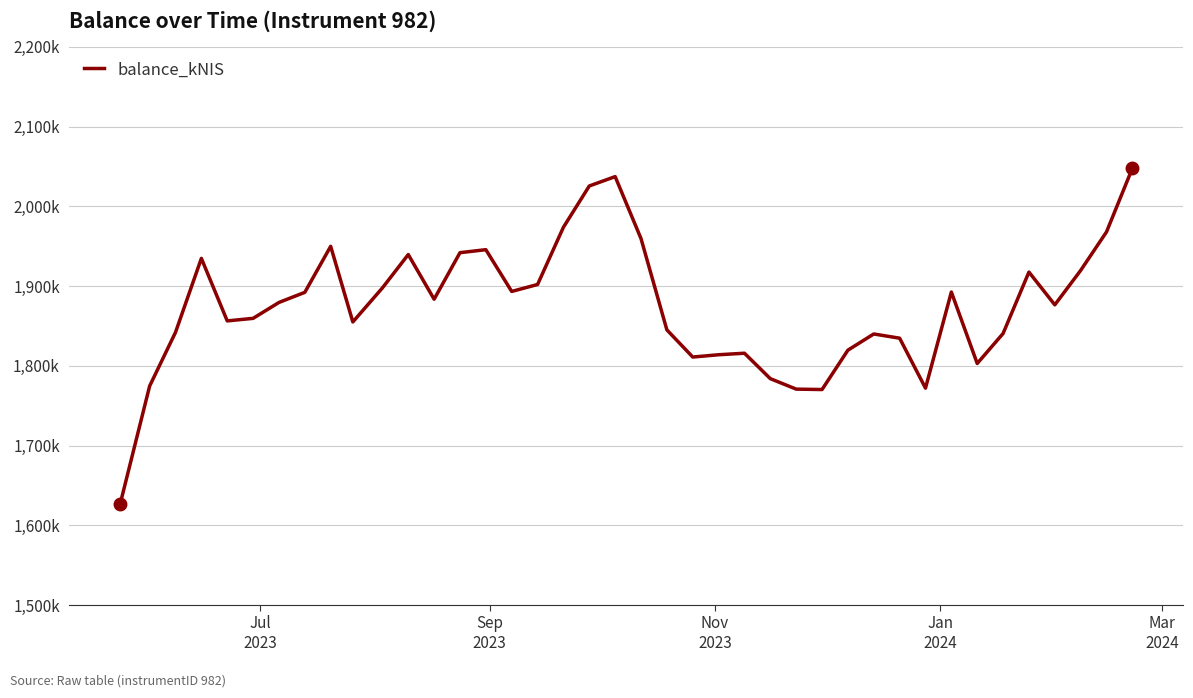

Reading left to right, transcribe all the data shown in this chart.

1626270.5	1774602.1	1841951.0	1934706.0	1856301.5	1859489.9	1879440.5	1892114.9	1949832.3	1854981.8	1897664.1	1939524.6	1883483.2	1941870.9	1945619.3	1893256.0	1901961.3	1973771.1	2025522.8	2037280.4	1959529.3	1845048.4	1810975.6	1813850.8	1815759.1	1783853.7	1770743.1	1770212.1	1819605.6	1839905.4	1834609.7	1771973.5	1892509.6	1802895.6	1840504.5	1917547.8	1876448.0	1919615.5	1967923.9	2047801.8